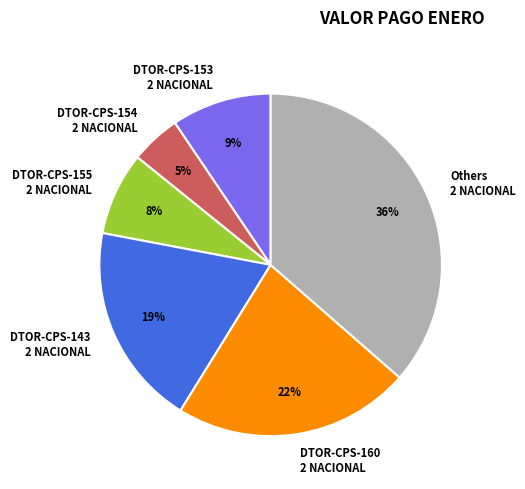

Is there any slice that represents more than half of the pie?

No